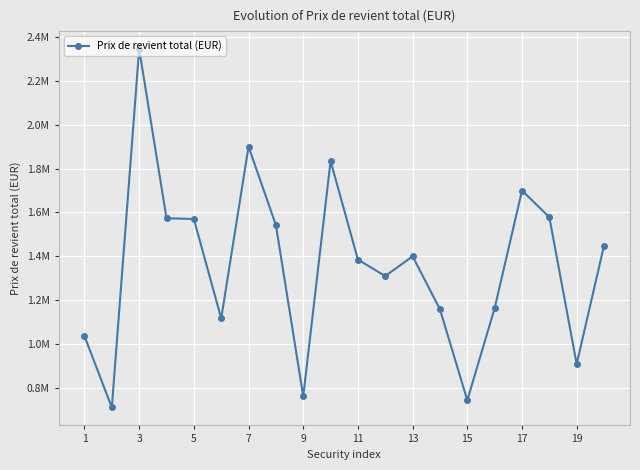

What is the difference between the second highest and minimum values?

1189724.8